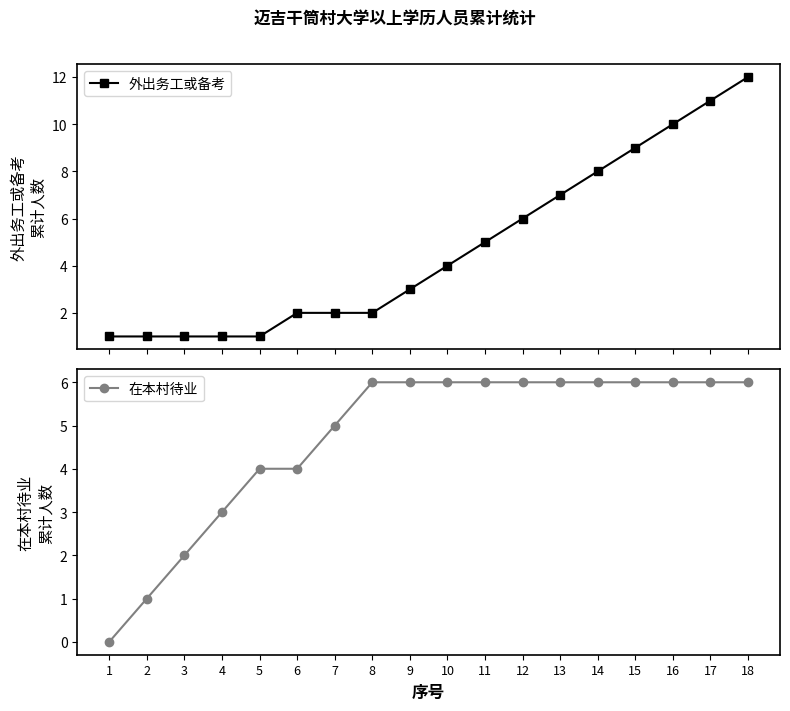

Between 6 and 11, which is larger?

11